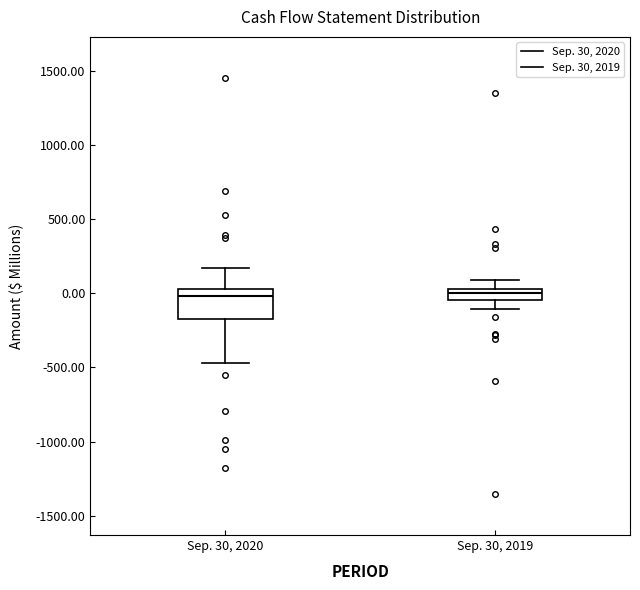

Reading left to right, transcribe this box plot: for each box, give where its median line is, the range the box spans, and where its two whiskers end, as read against the y-axis. The values are not printed on the chart, so give them approximately, as read against the axis.

Sep. 30, 2020: median 0, box -150 to 50, whiskers -450 to 150
Sep. 30, 2019: median 0, box -50 to 50, whiskers -100 to 100